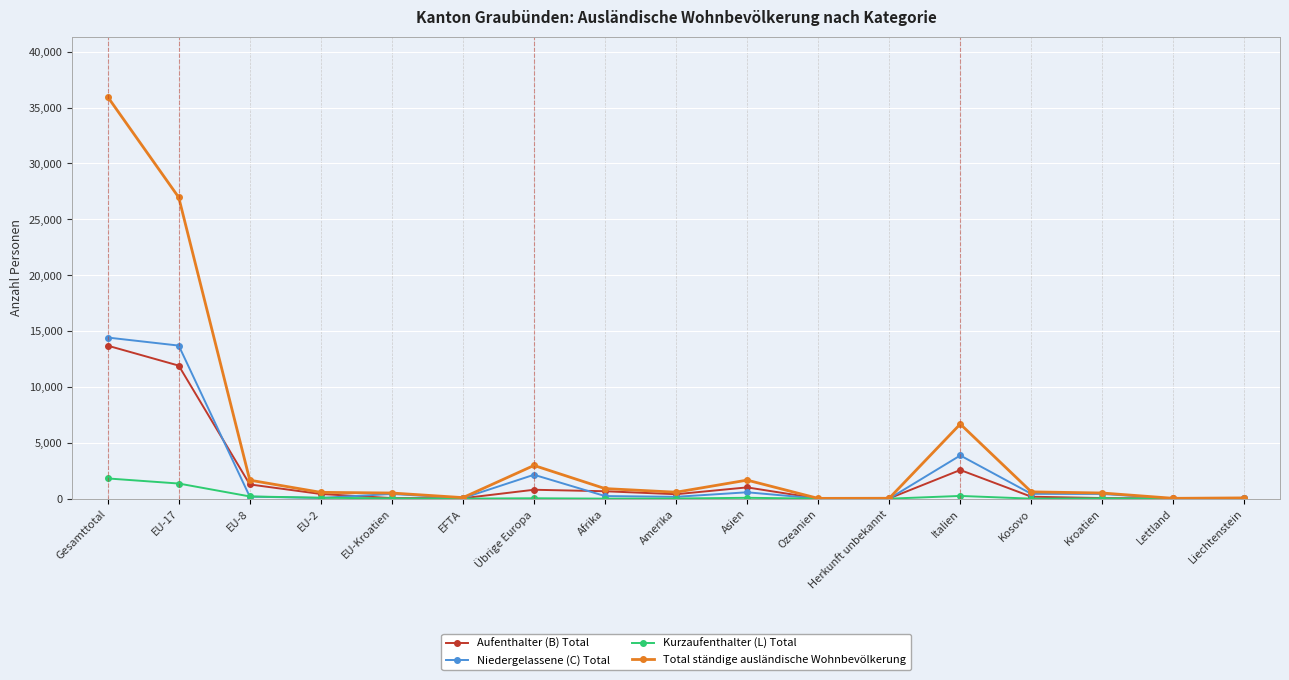

The Total ständige ausländische Wohnbevölkerung series shows 2159 at Italien. True or false?

False